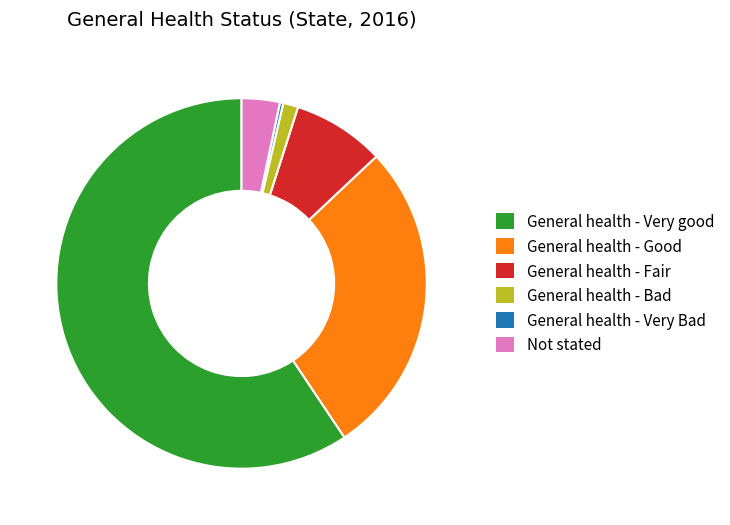

Is it true that General health - Very Bad is 0% of the pie?

True